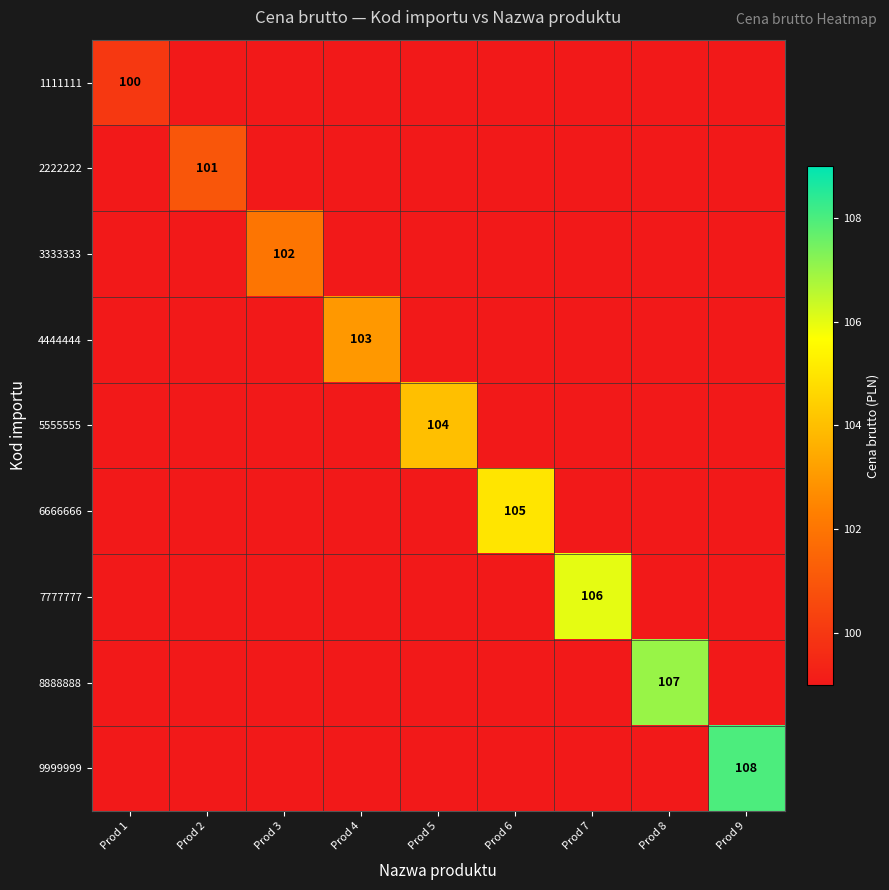

At how many categories does at least one series exceed 105?

3